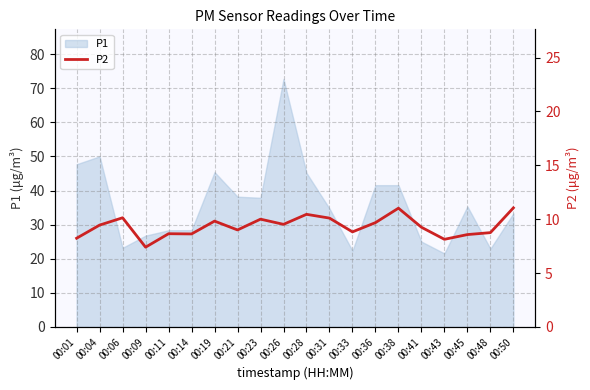

At which label does P1 reach its peak?

00:26